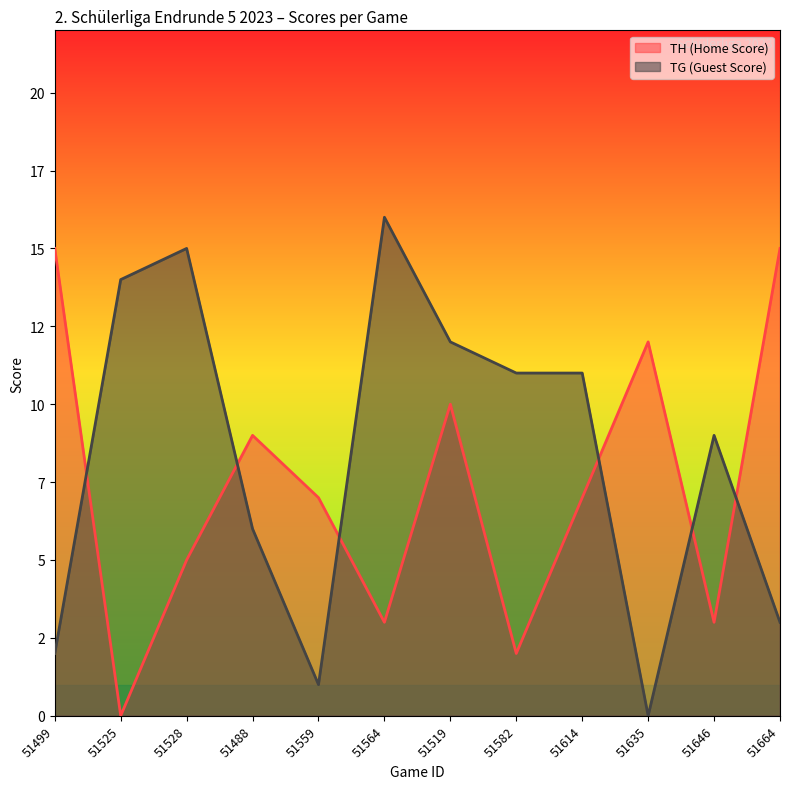

Does the chart display data point markers on the line(s)?

No